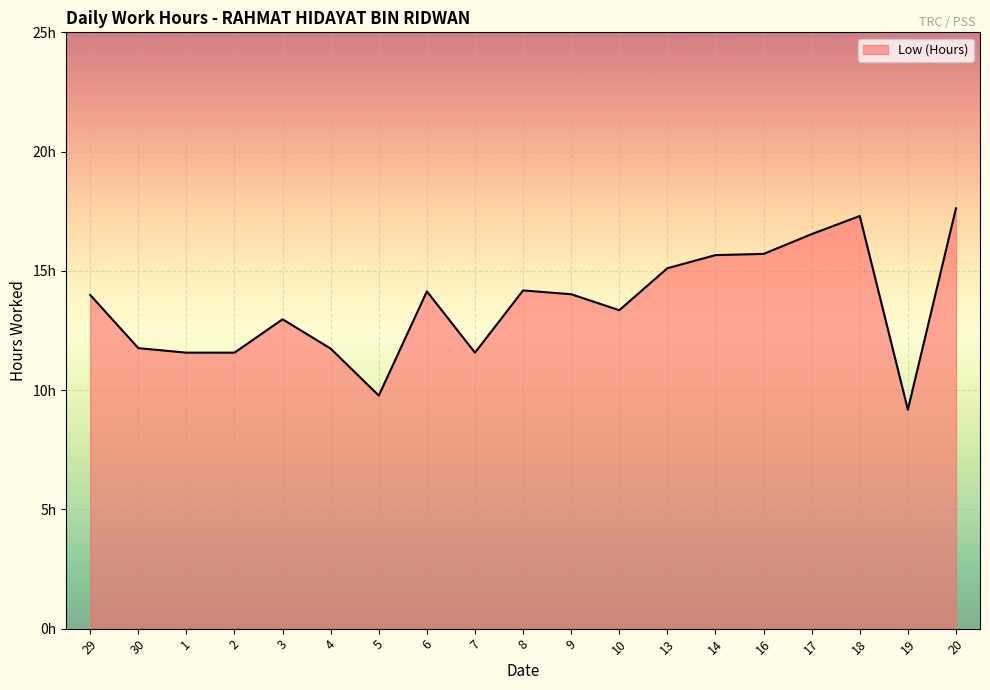

How many interior local valleys (lower than both neighbors) does the data have?

4